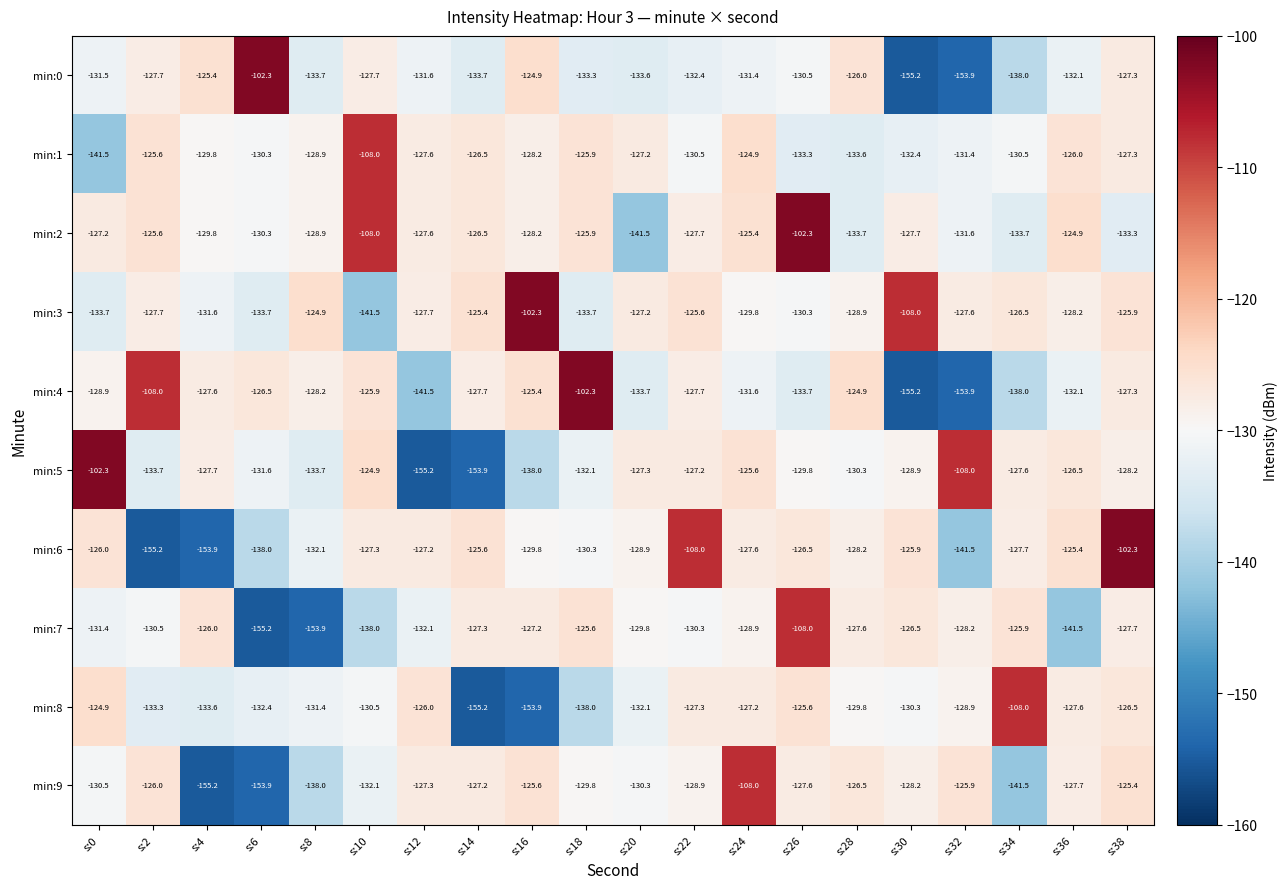

Rank the categories by min:6 value from highest to lowest.

s:38, s:22, s:36, s:14, s:30, s:0, s:26, s:12, s:10, s:24, s:34, s:28, s:20, s:16, s:18, s:8, s:6, s:32, s:4, s:2